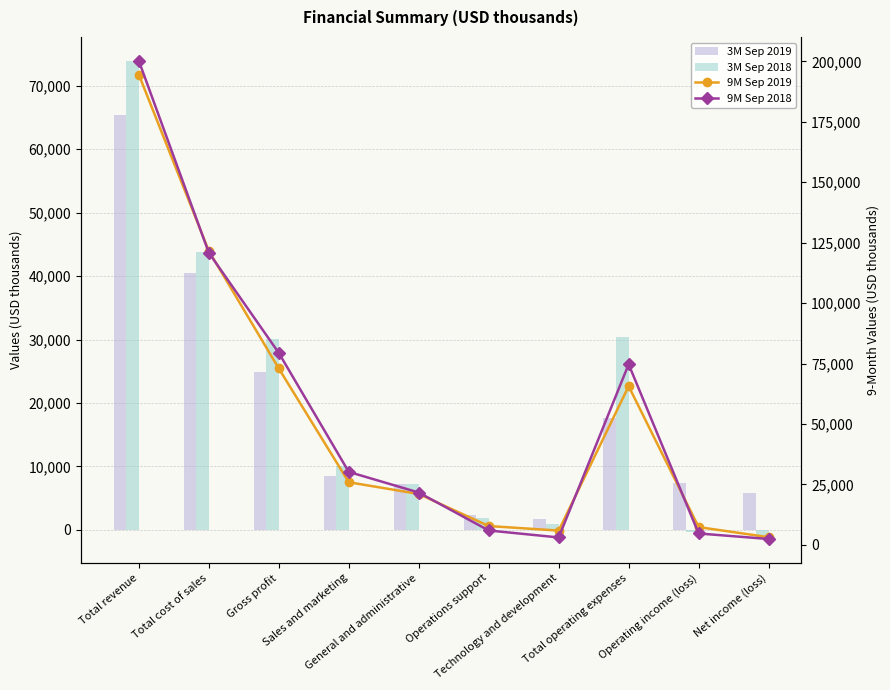

What is the sum of all 3M Sep 2018 values?

196544